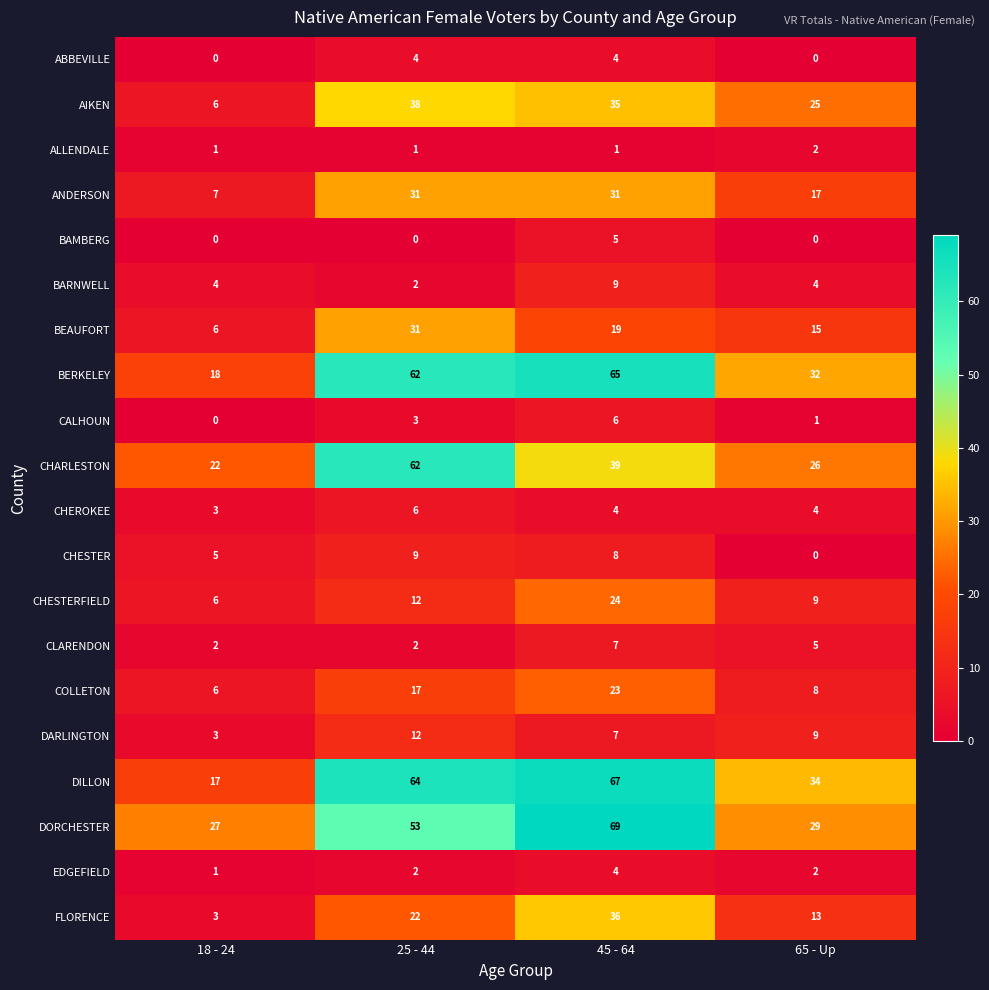

The value of CHARLESTON at 45 - 64 is 39. True or false?

True